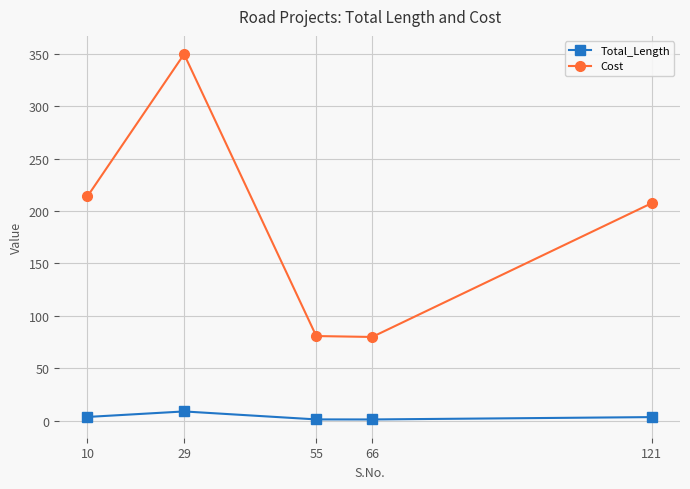

At 10, list the series in order from largest to smallest.

Cost, Total_Length